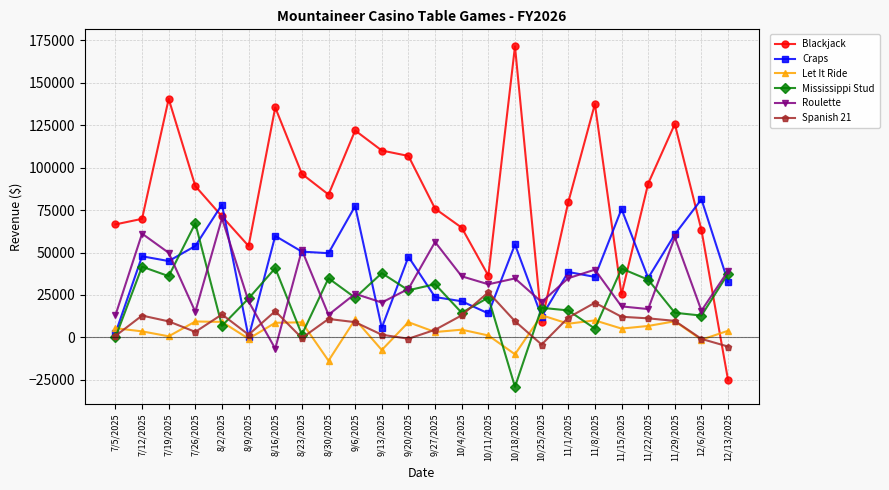

Which series changed the most between 8/30/2025 and 10/25/2025?

Blackjack